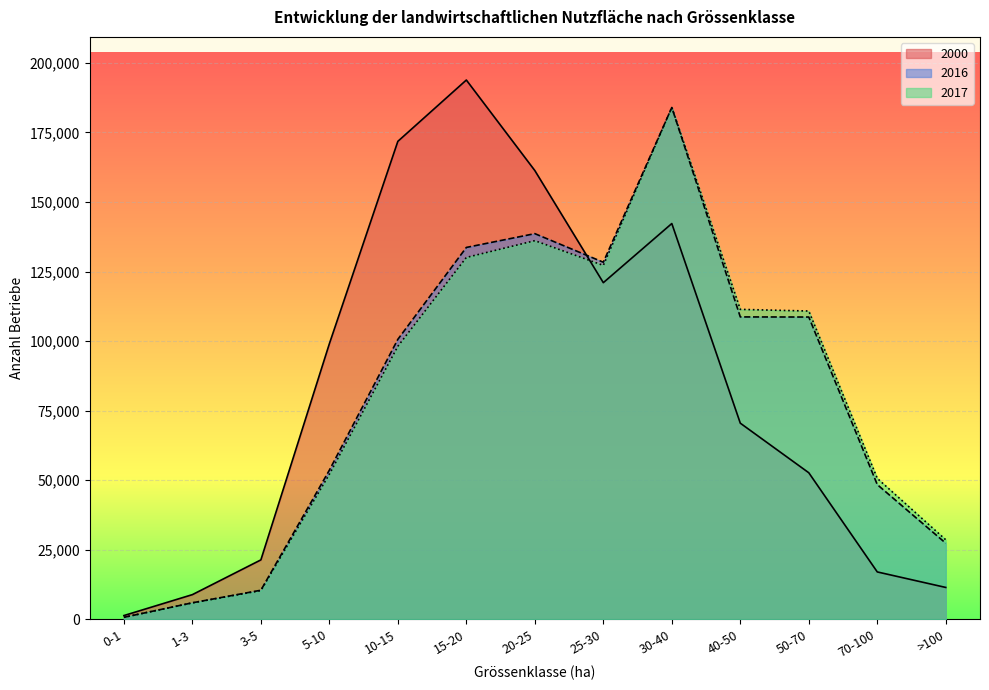

What is the greatest value displayed?

193855.7